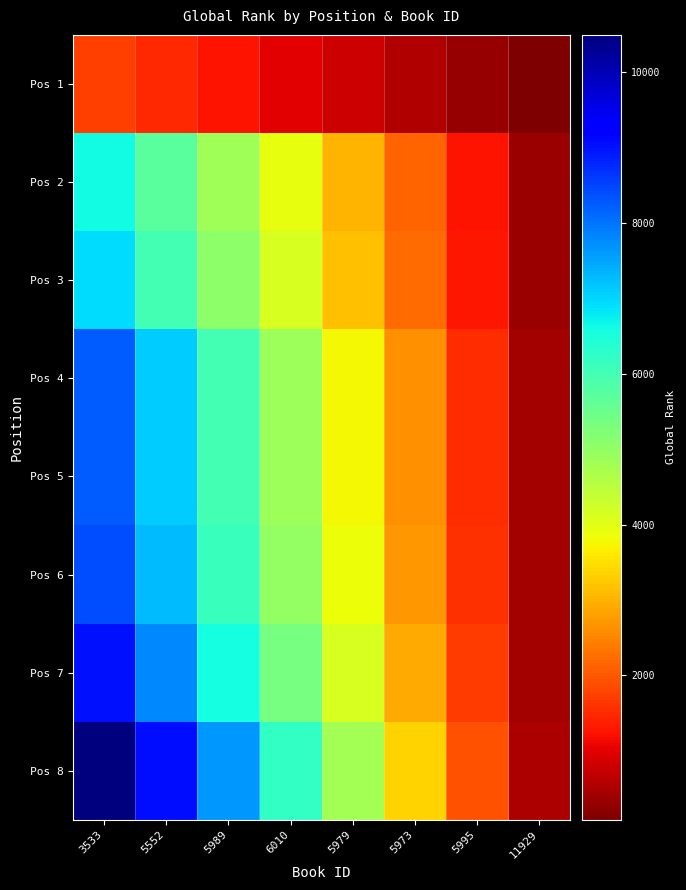

What is the total value across all series at 5989?

43430.1